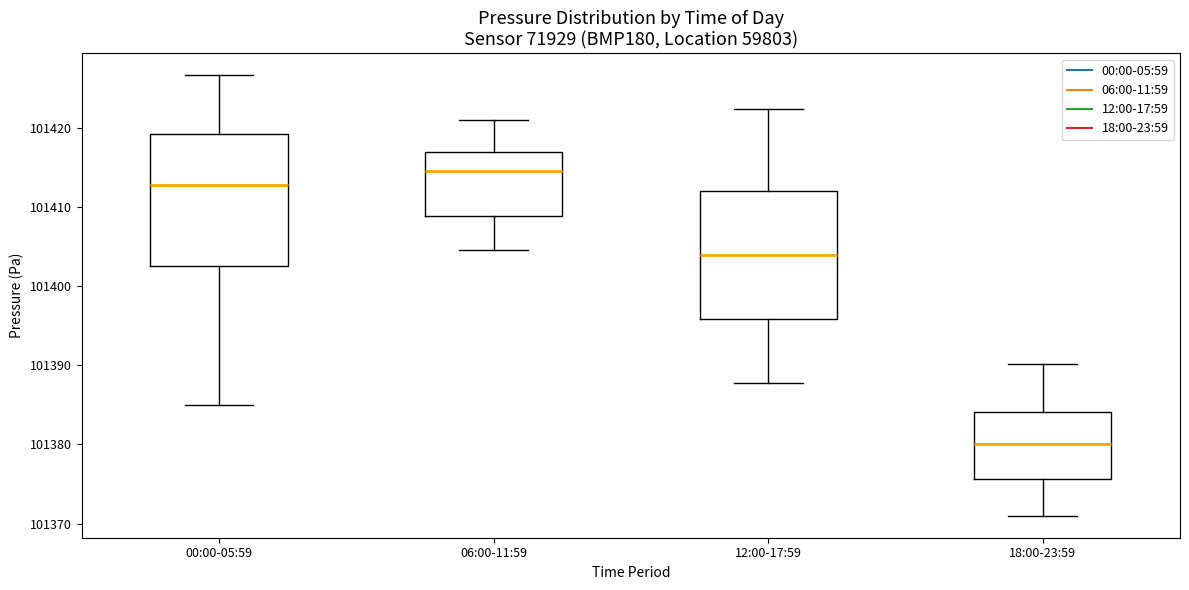

Where does the median line of the box for 18:00-23:59 sit on the y-axis? The values are not printed on the chart, so give them approximately, as read against the axis.

101380